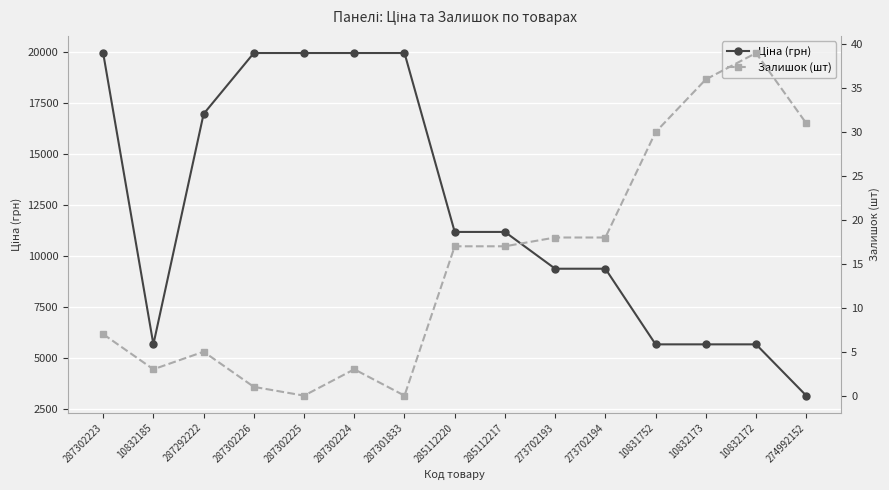

How many data points in Ціна (грн) are less than 11188?

7